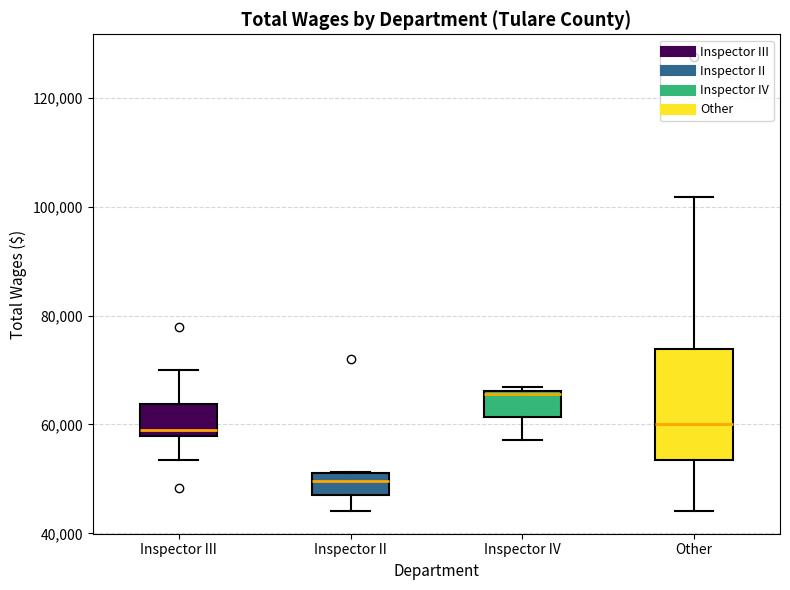

Comparing the boxes themselves (not the whiskers), which one is the tallest?

Other